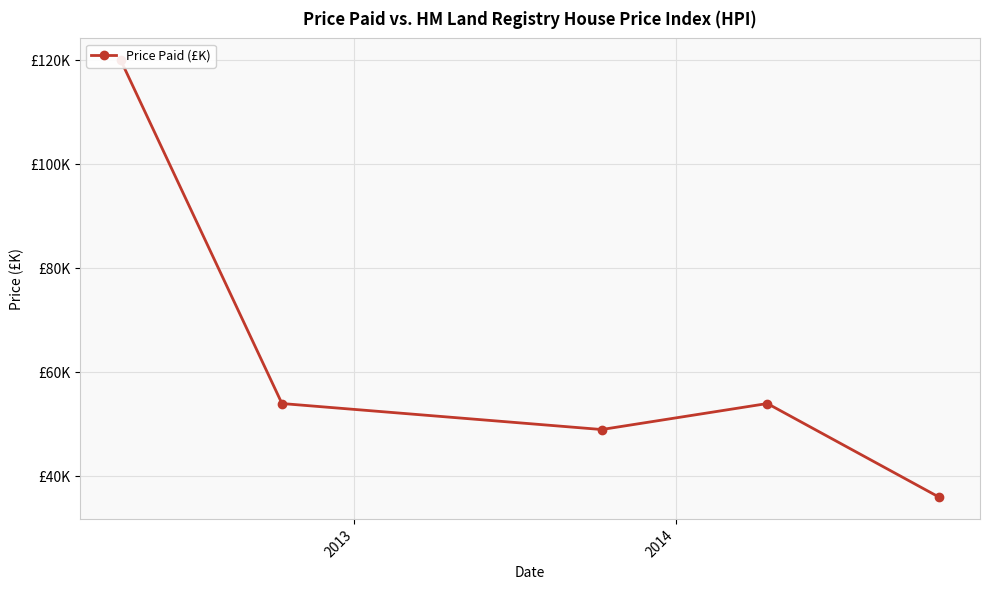

Reading left to right, what are all the values shown in this chart?

120	54	49	54	36